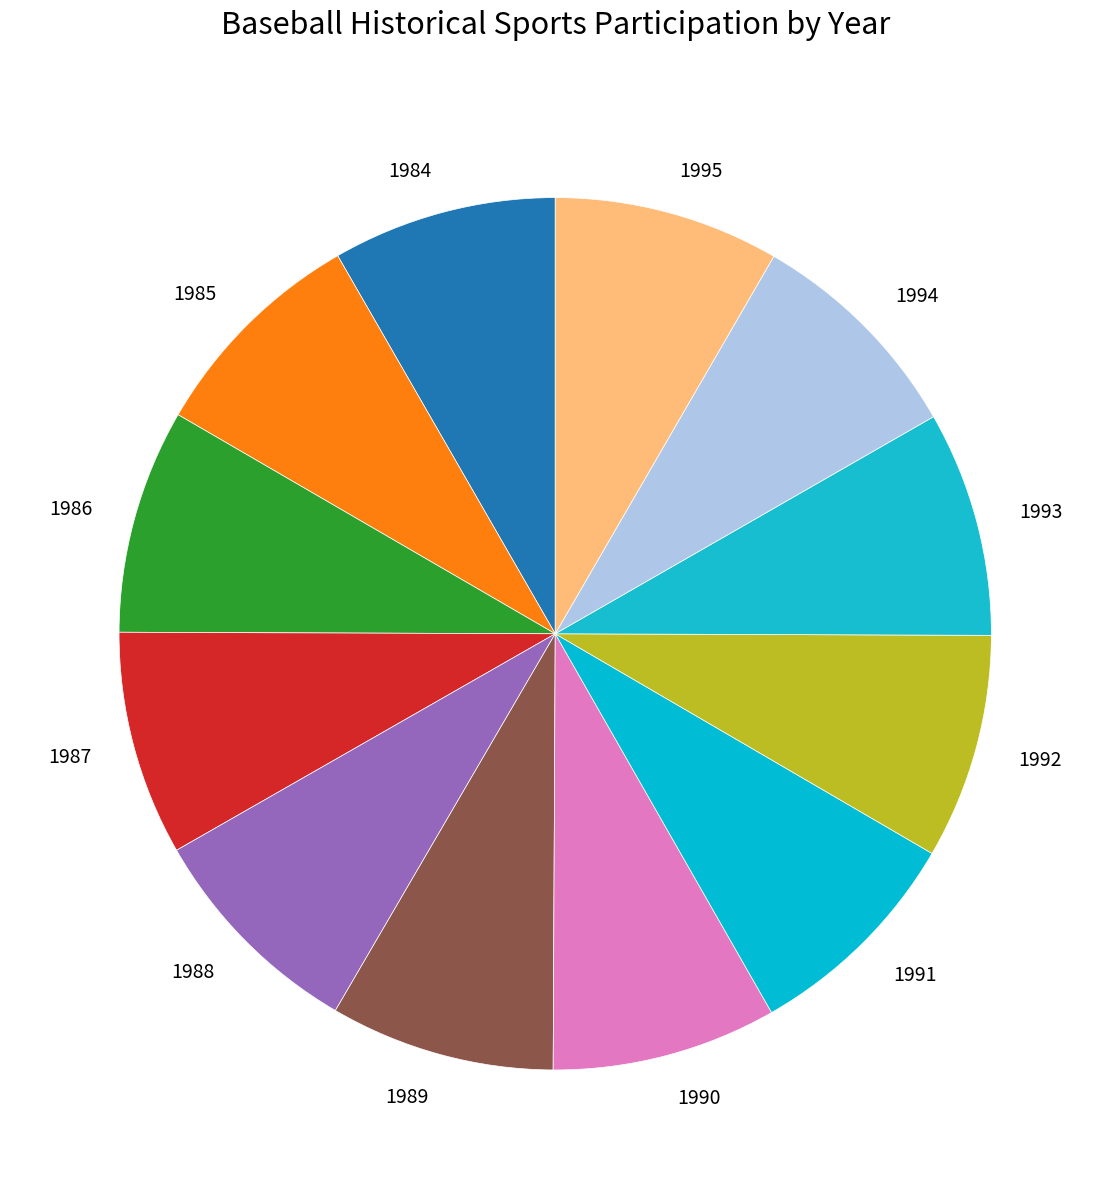

Do 1984 and 1985 together represent more than half of the pie?

No